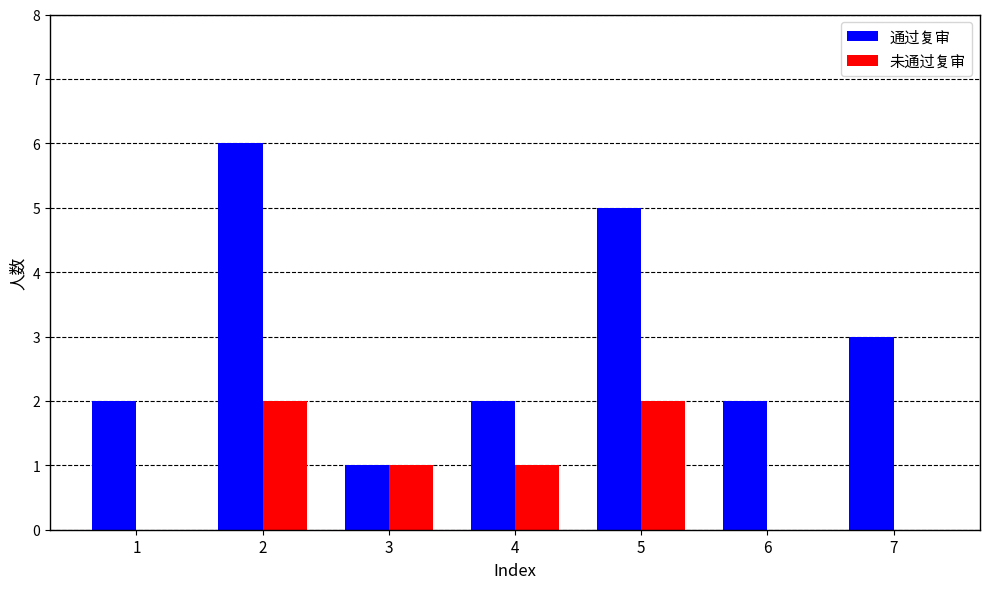

Reading right to left, transcribe all the data shown in this chart.

通过复审: 3	2	5	2	1	6	2
未通过复审: 0	0	2	1	1	2	0